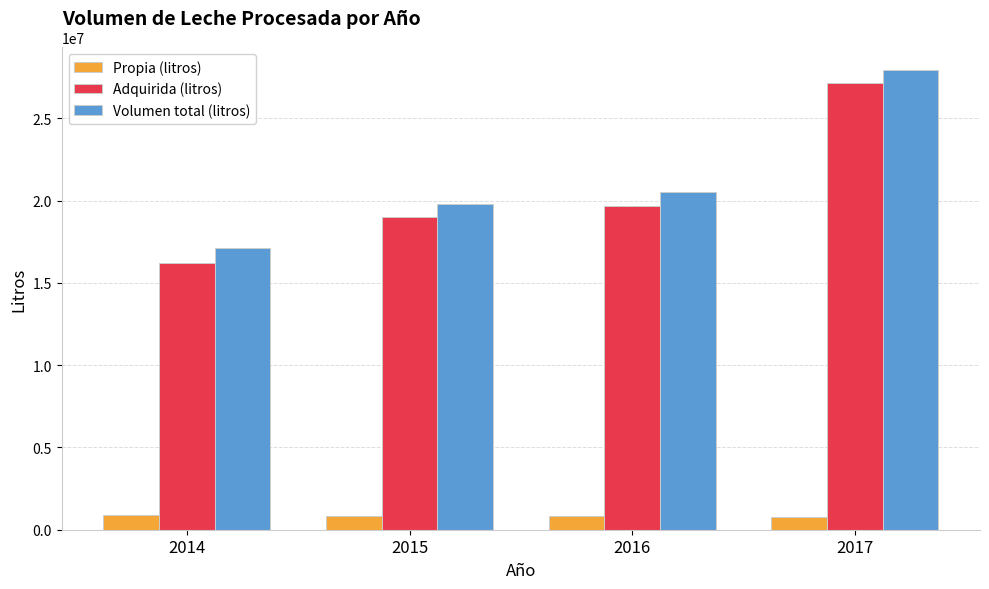

What is the difference between the highest and lowest values at 2017?

27124516